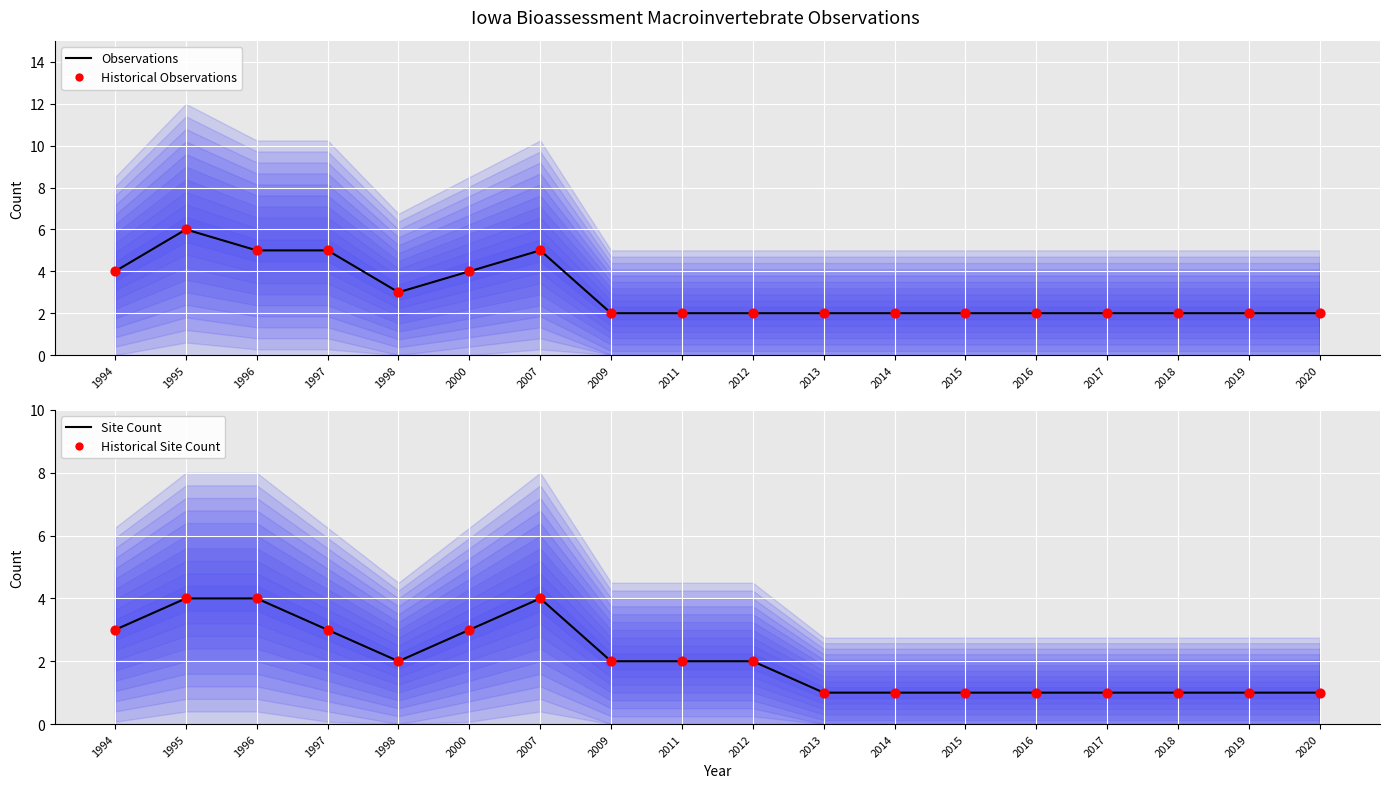

At which category is the sum across all series the highest?

1995